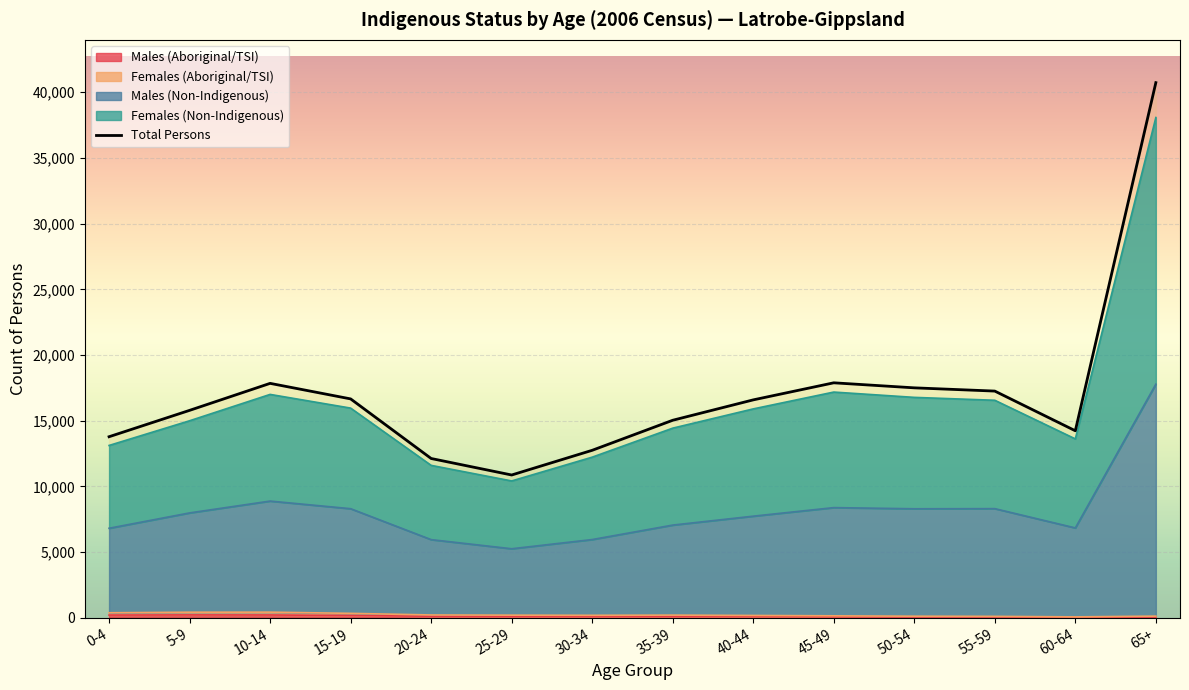

What is the difference between the second highest and minimum values?

7018